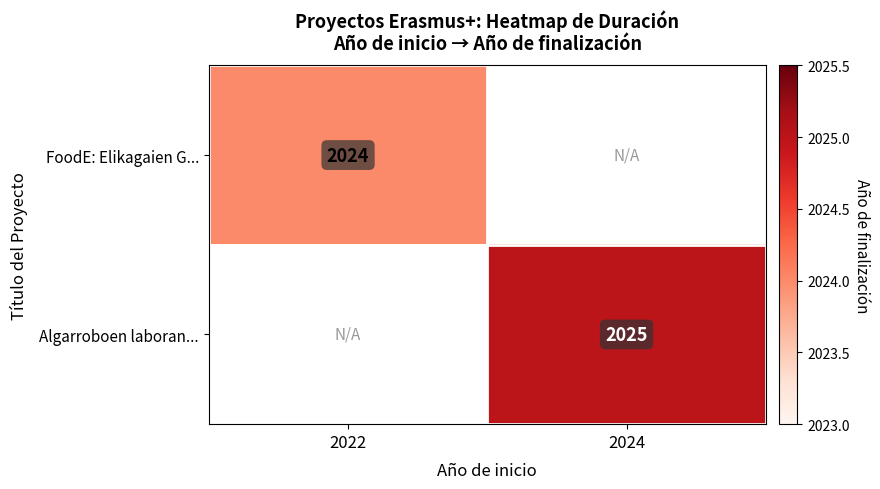

The FoodE: Elikagaien G... series shows 2024 at 2022. True or false?

True